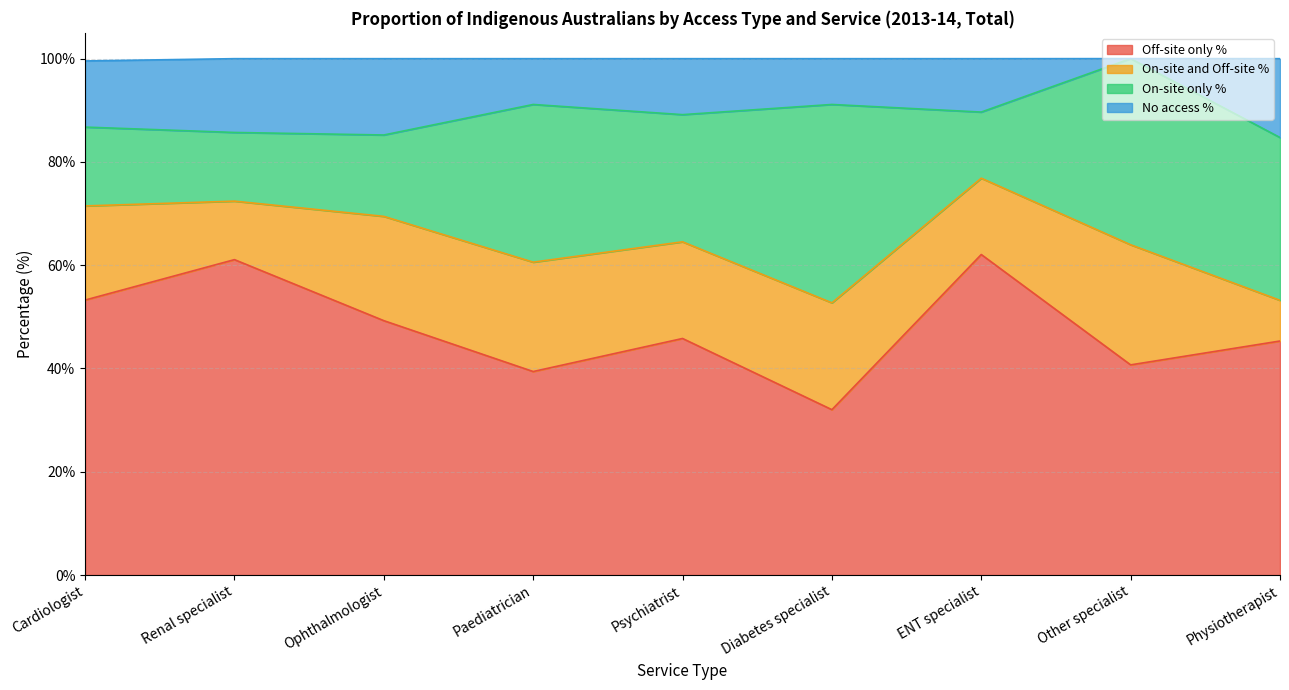

List the labels in order of Off-site only % value, smallest first.

Diabetes specialist, Paediatrician, Other specialist, Physiotherapist, Psychiatrist, Ophthalmologist, Cardiologist, Renal specialist, ENT specialist